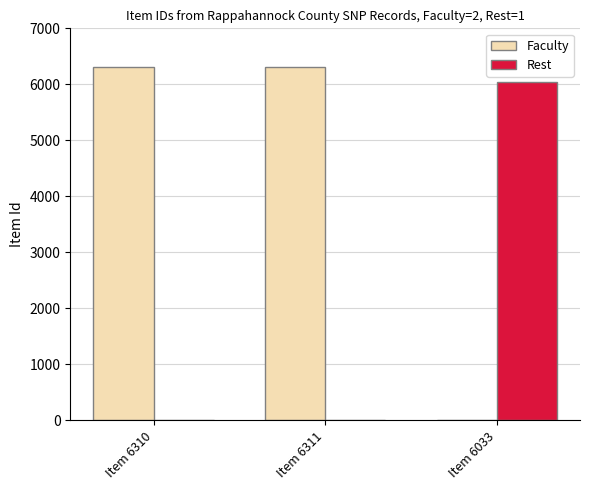

Does the chart contain stacked bars?

No